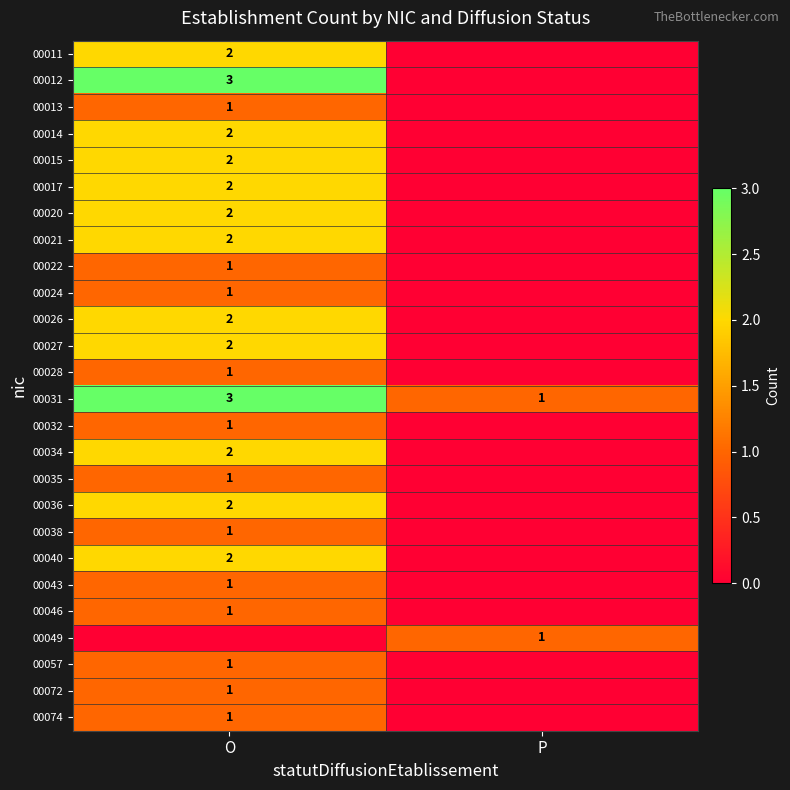

What is the sum of all 00031 values?

4